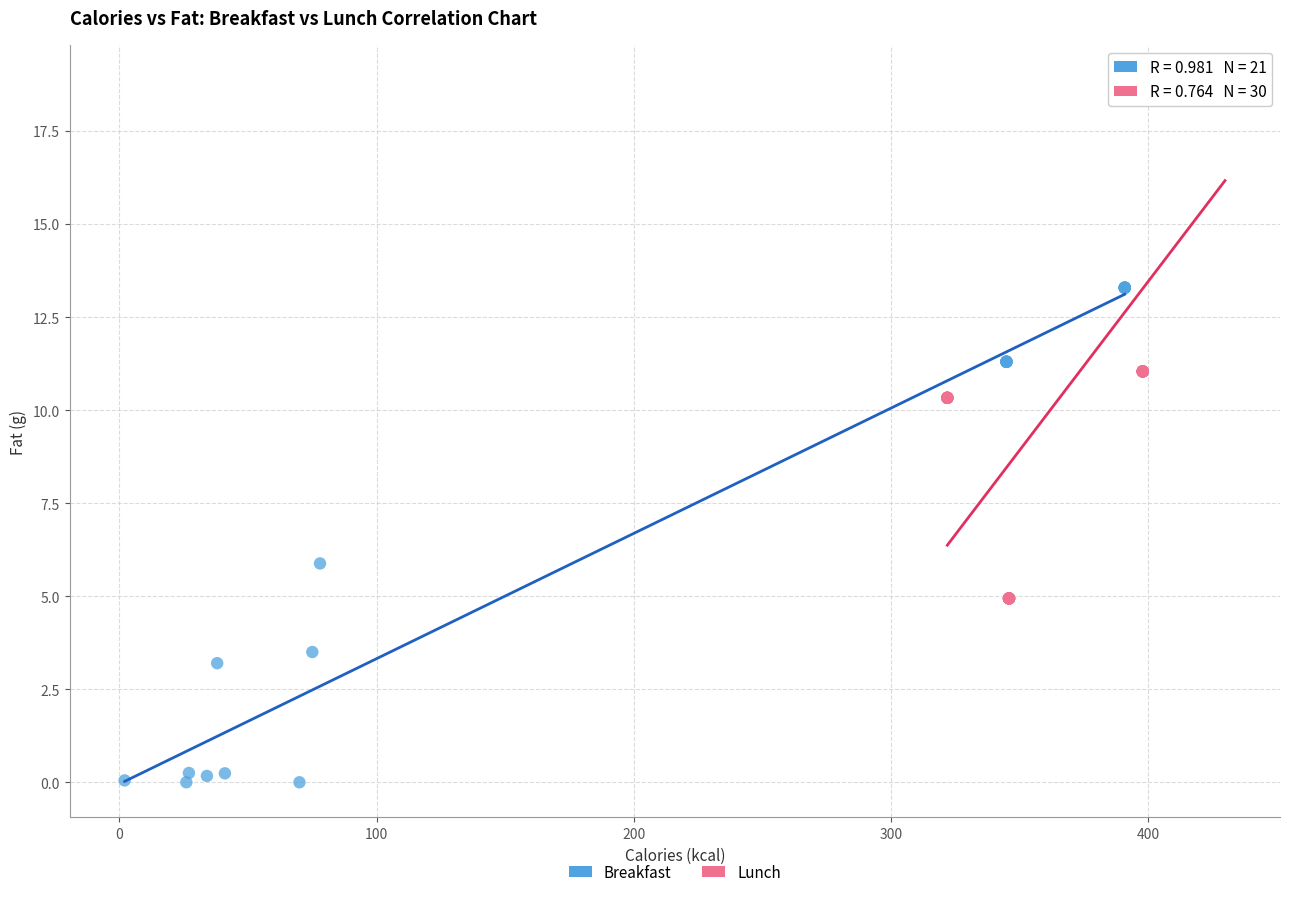

Which series contains the lowest Y value?

Breakfast